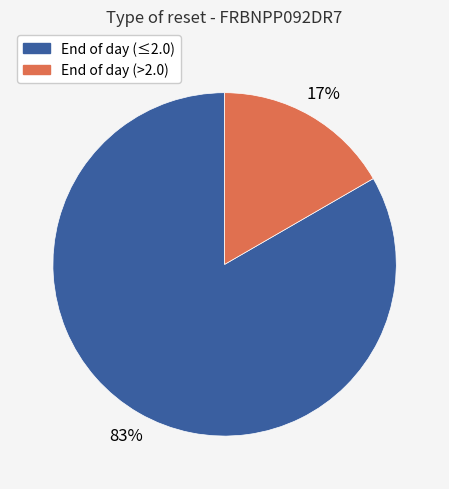

How many slices are in this pie chart?

2